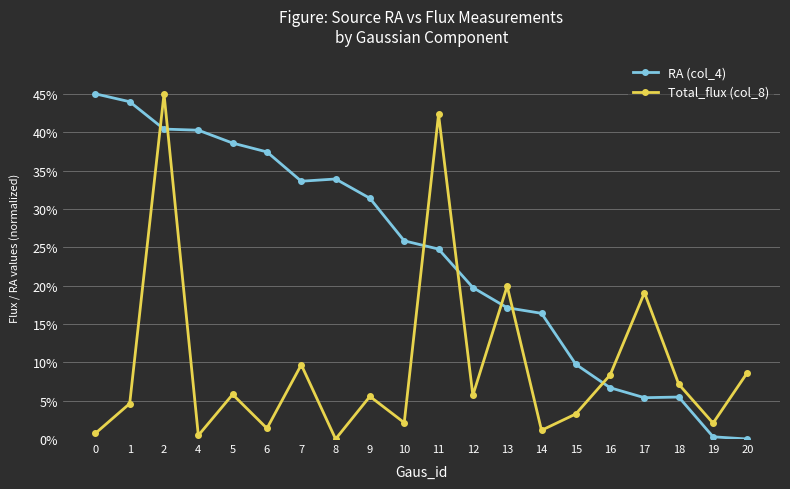

Where do RA (col_4) and Total_flux (col_8) first cross each other?

1 and 2